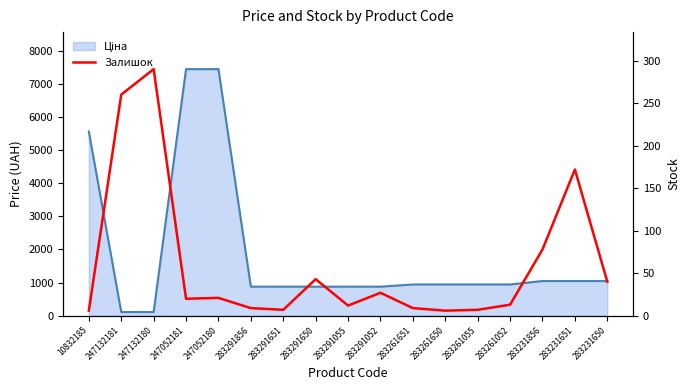

What is the label of the 14th point from the left?

283261052